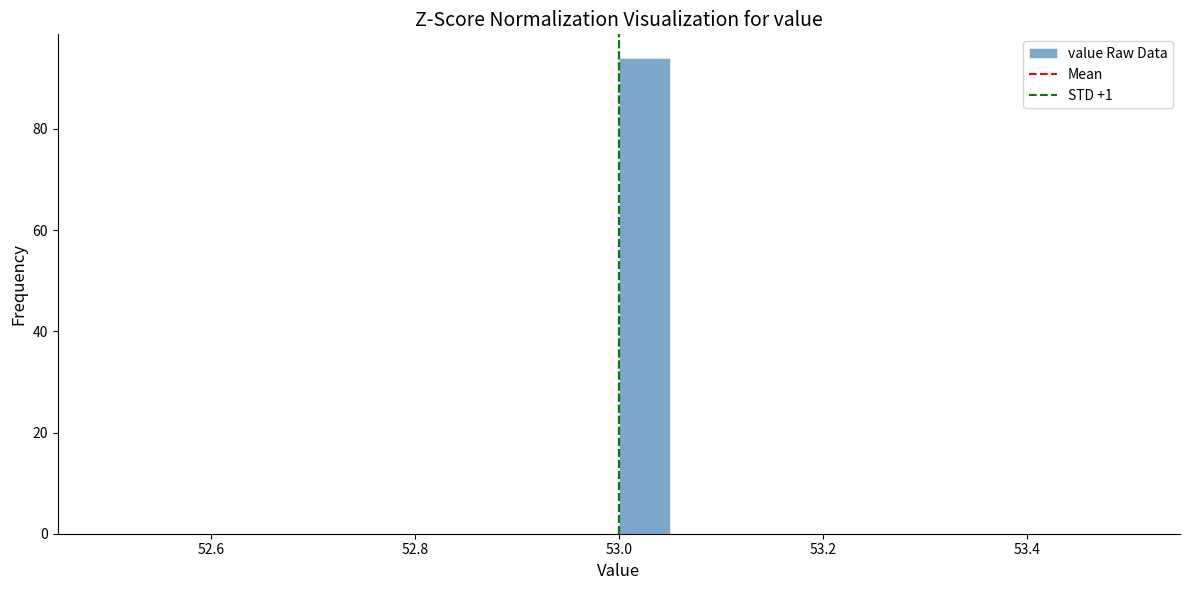

Read against the x-axis, roughly where is the centre of the tallest bar?

53.02